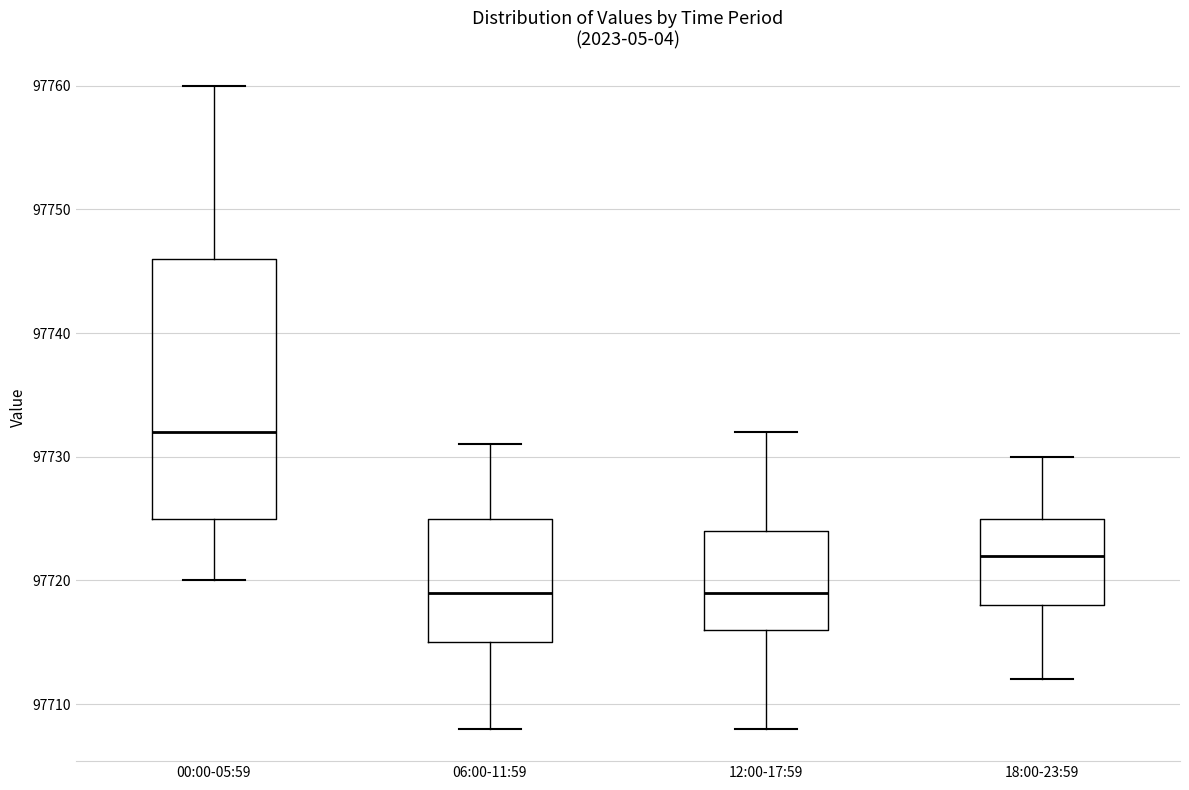

Reading left to right, read every box against the y-axis: the position of its median line, the range the box covers, and the ends of its whiskers. The values are not printed on the chart, so give them approximately, as read against the axis.

00:00-05:59: median 97732, box 97725 to 97746, whiskers 97720 to 97760
06:00-11:59: median 97719, box 97715 to 97725, whiskers 97708 to 97731
12:00-17:59: median 97719, box 97716 to 97724, whiskers 97708 to 97732
18:00-23:59: median 97722, box 97718 to 97725, whiskers 97712 to 97730